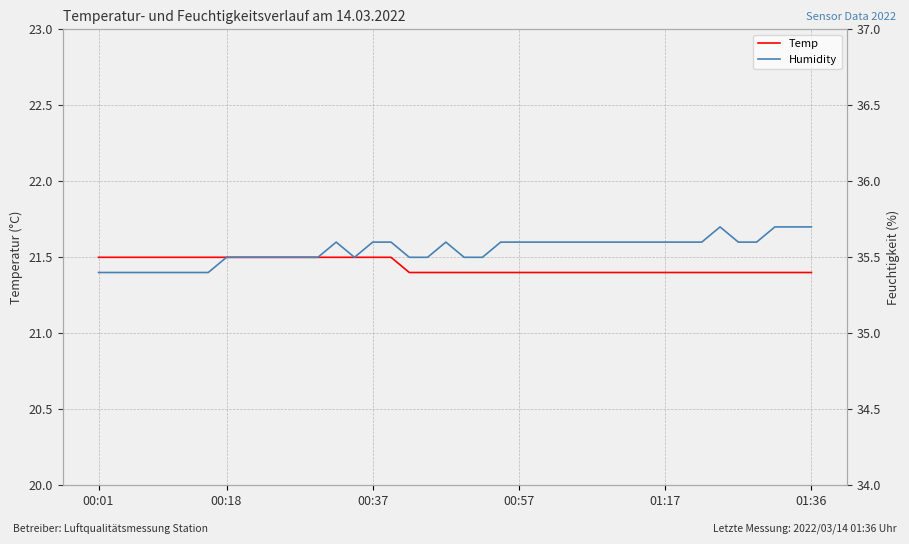

How many data points does each series have?

40